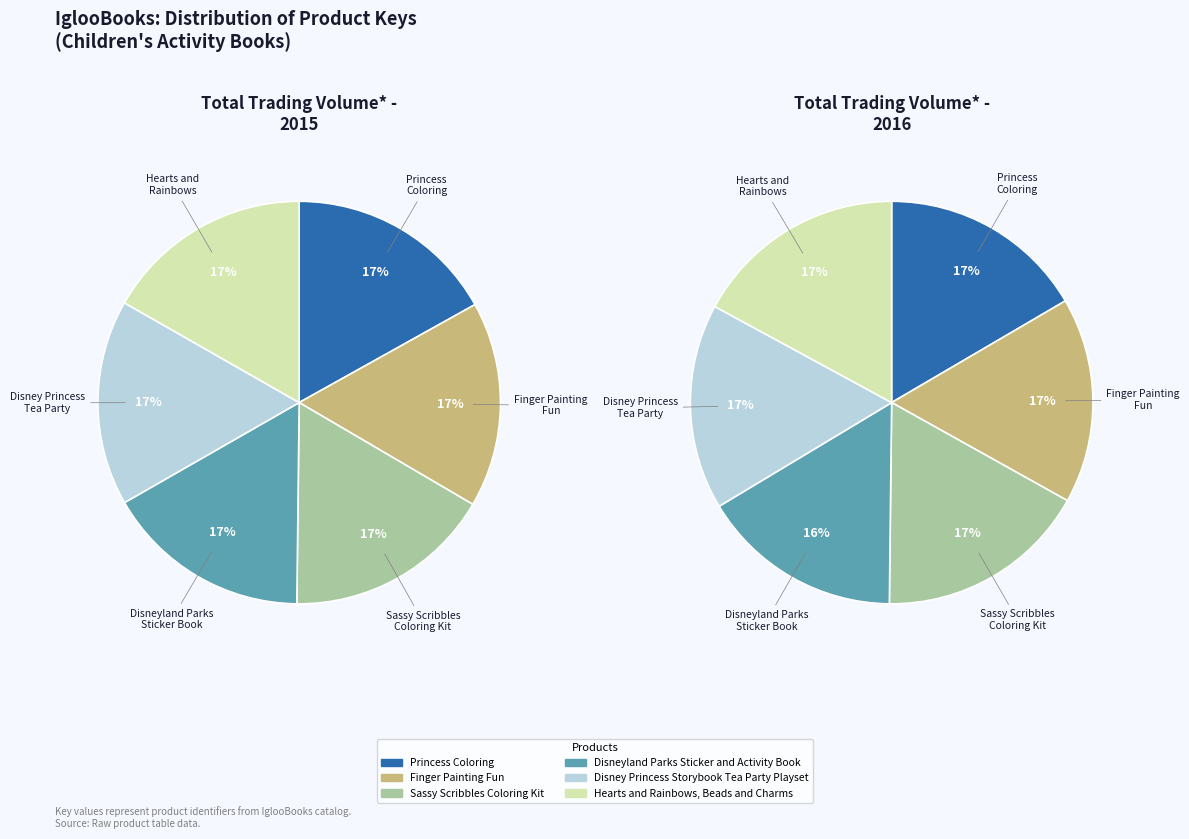

How many slices are in this pie chart?

6